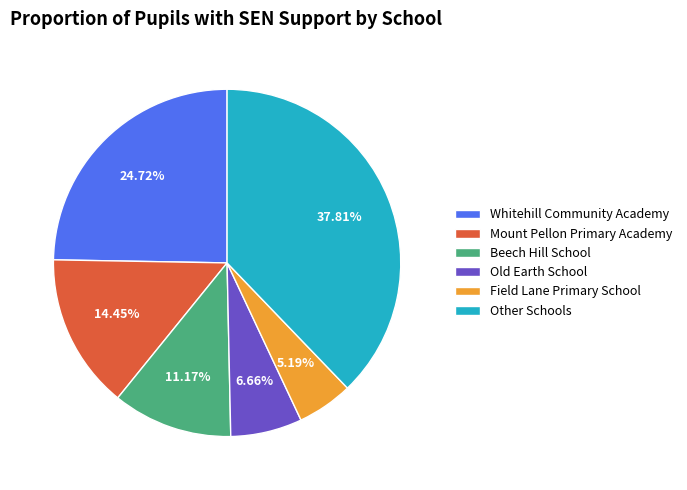

Rank the categories by value from lowest to highest.

Field Lane Primary School, Old Earth School, Beech Hill School, Mount Pellon Primary Academy, Whitehill Community Academy, Other Schools